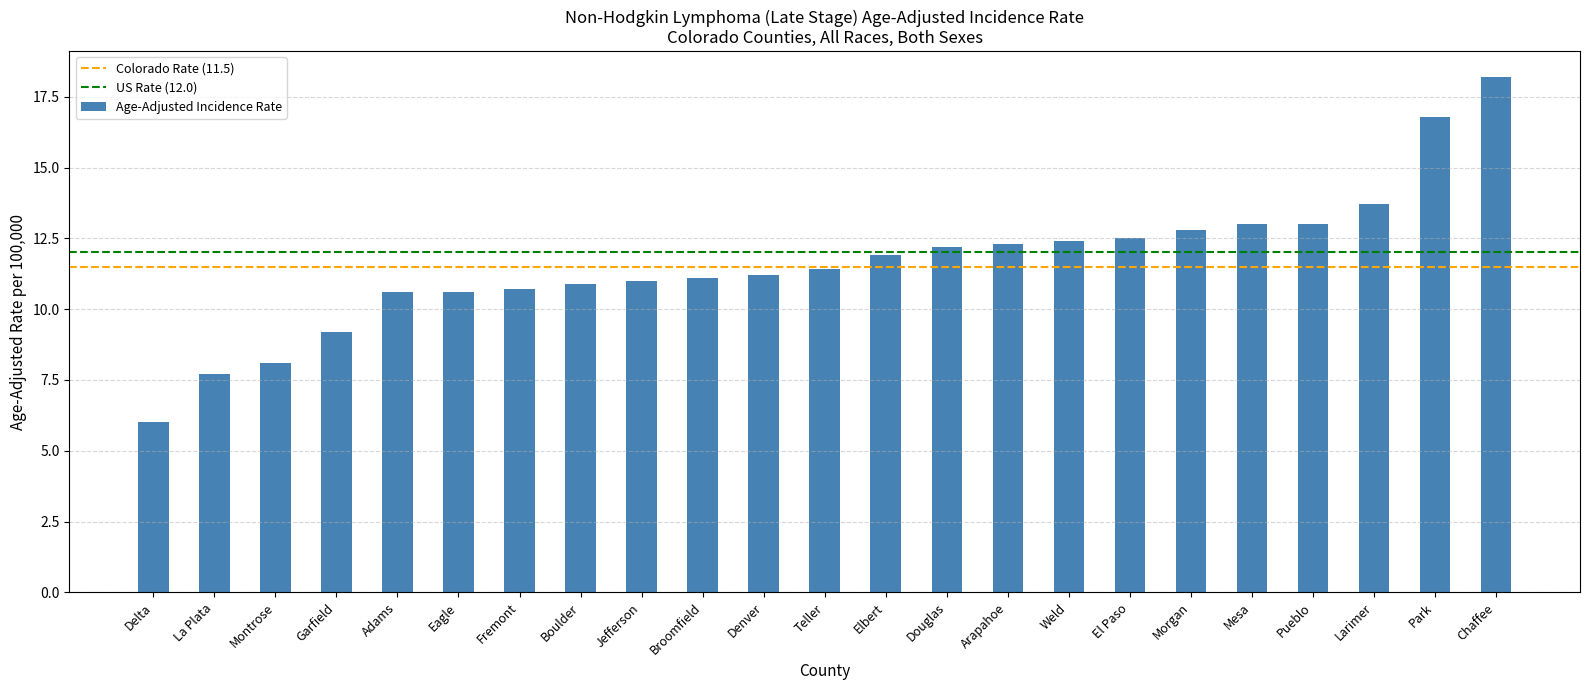

Reading left to right, extract all data points from this chart.

6.0	7.7	8.1	9.2	10.6	10.6	10.7	10.9	11.0	11.1	11.2	11.4	11.9	12.2	12.3	12.4	12.5	12.8	13.0	13.0	13.7	16.8	18.2